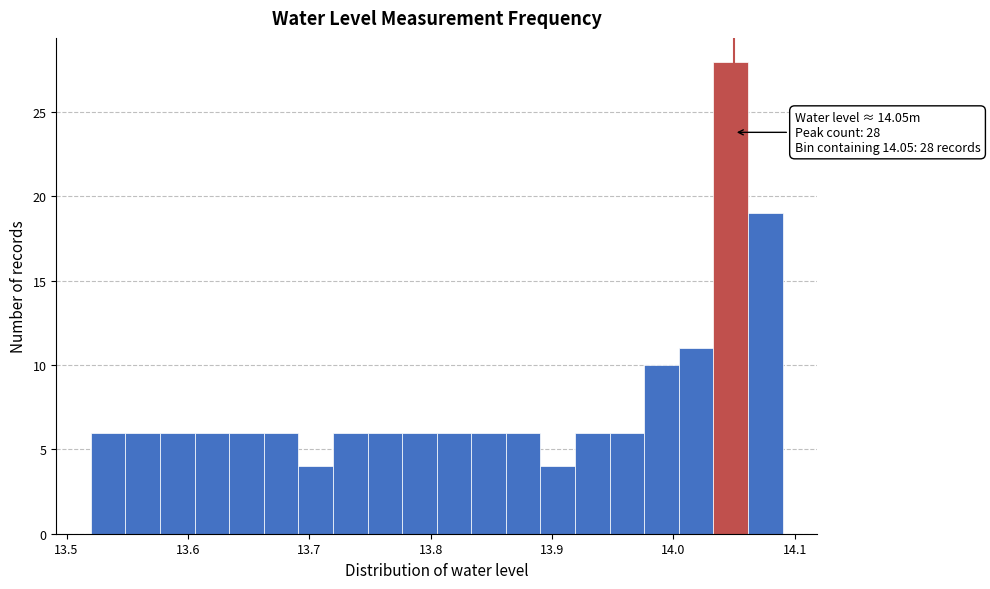

Around what value on the x-axis is the tallest bar? Give the approximate position of its centre, as read against the axis.

14.05